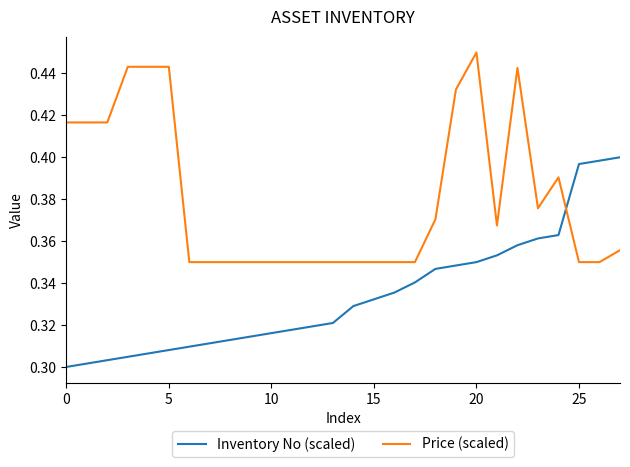

Which series has the largest total across all categories?

Price (scaled)